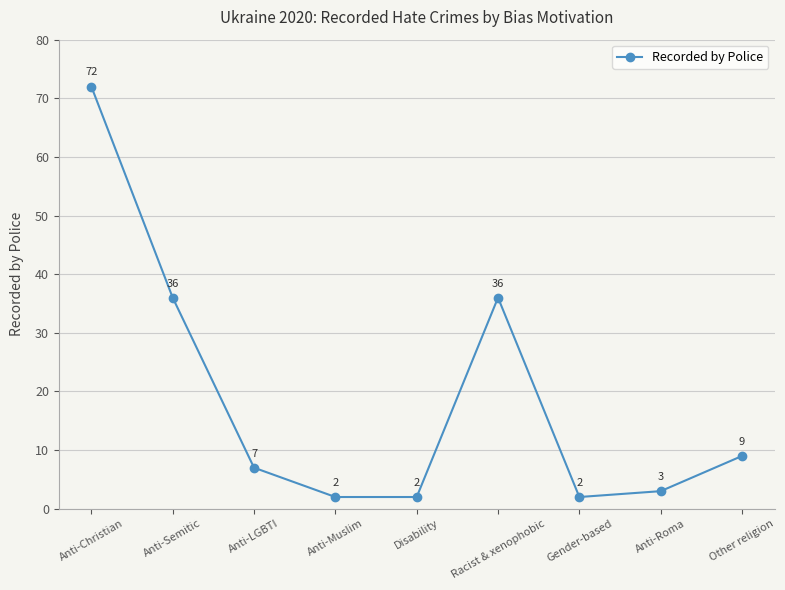

Read the value at Racist & xenophobic.

36